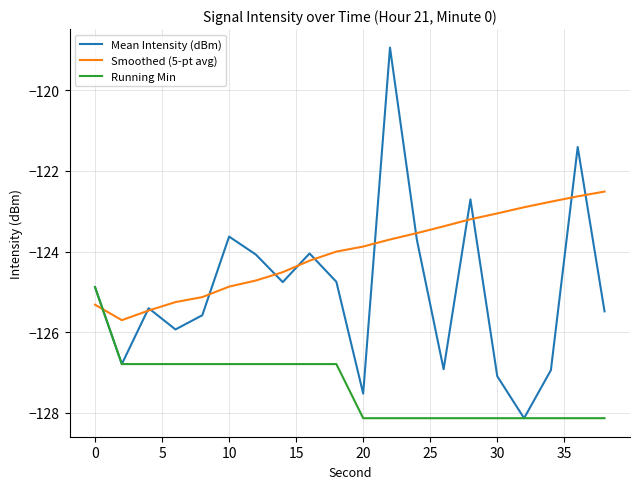

How many lines are shown in the chart?

3